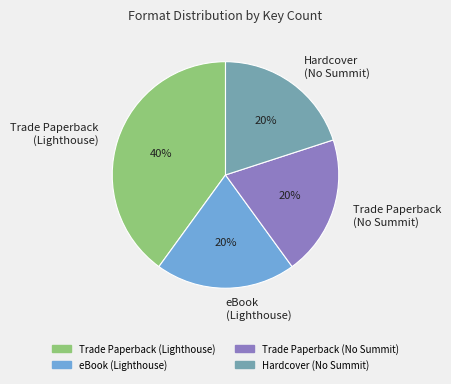

Is there a majority slice in this chart?

No